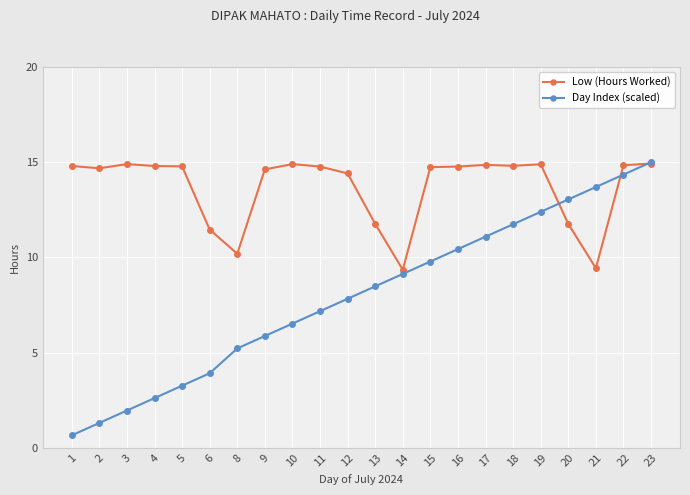

How many series are shown in this chart?

2